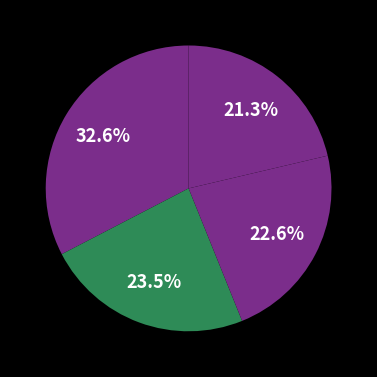

Count the number of slices in the pie.

4